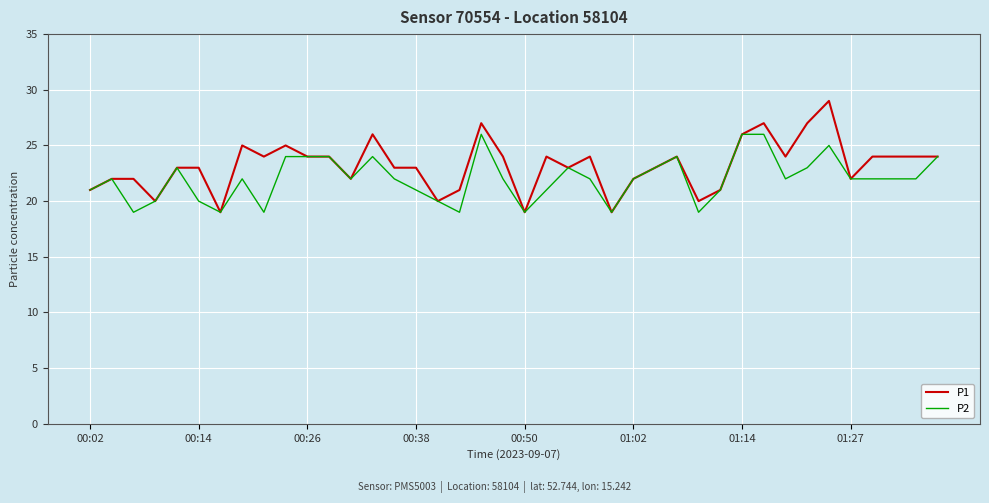

Rank the series by their maximum value, from lowest to highest.

P2, P1